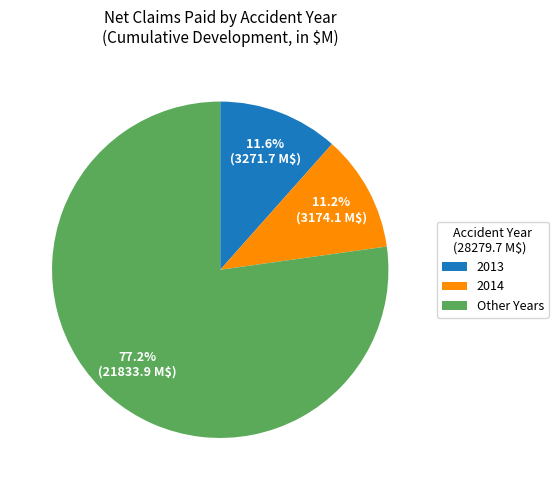

Is the sum of Other Years and 2014 greater than half?

Yes